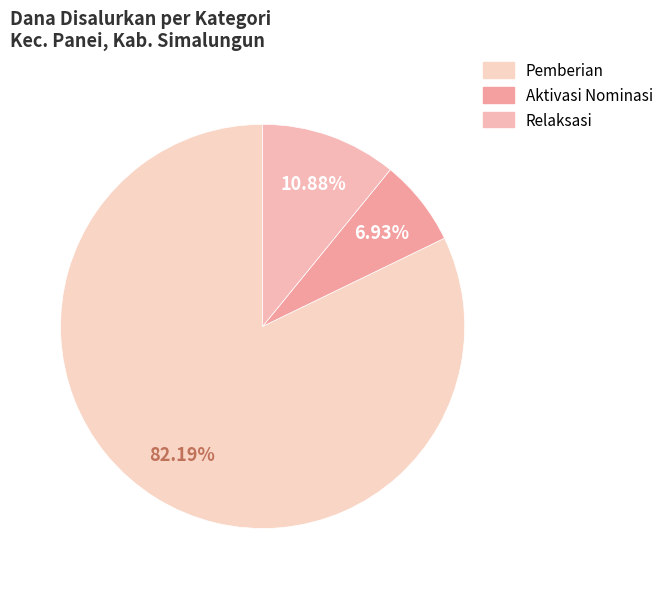

How many segments does this pie chart have?

3